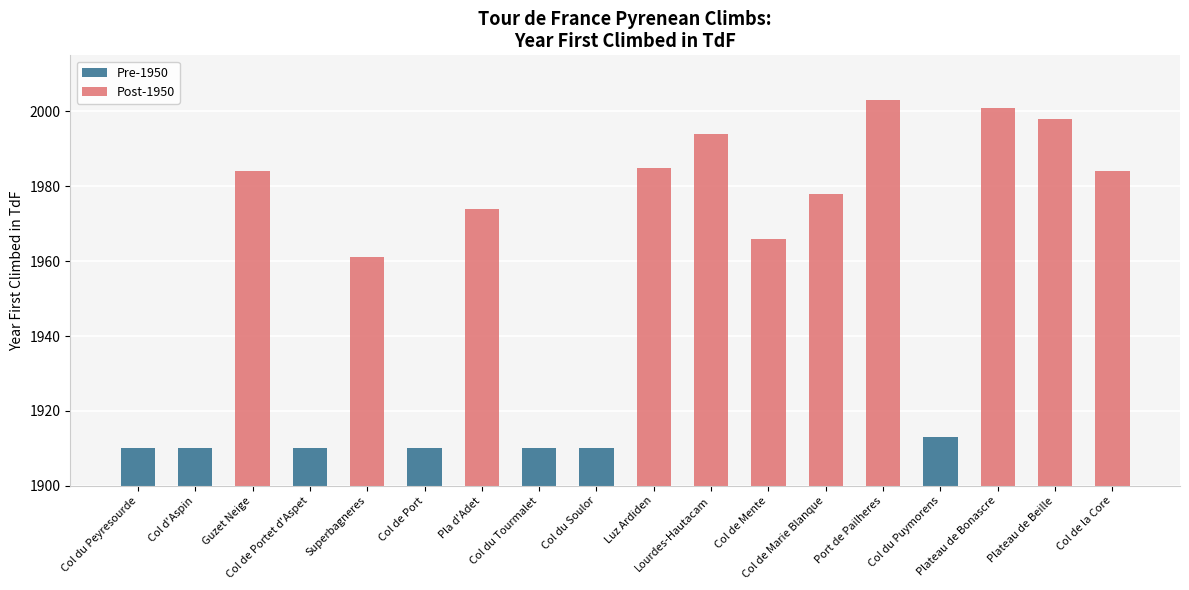

The value at Col du Tourmalet is 1166. True or false?

False